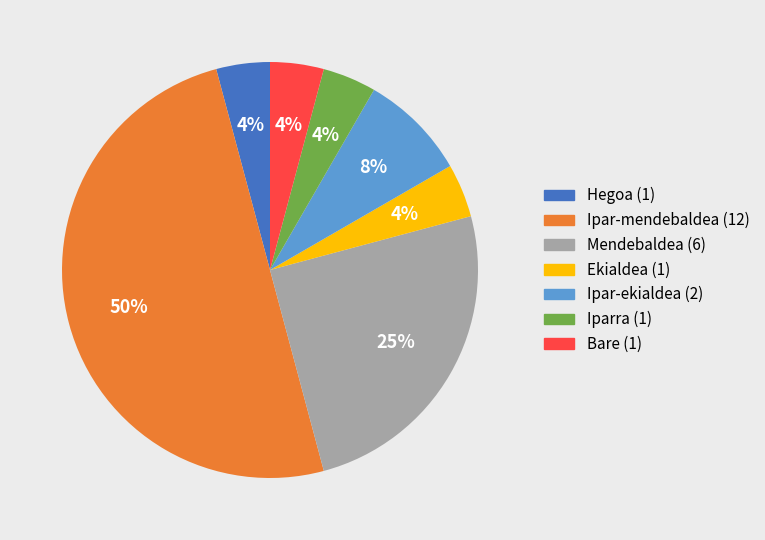

To the nearest percent, what is the average slice percentage?

14%